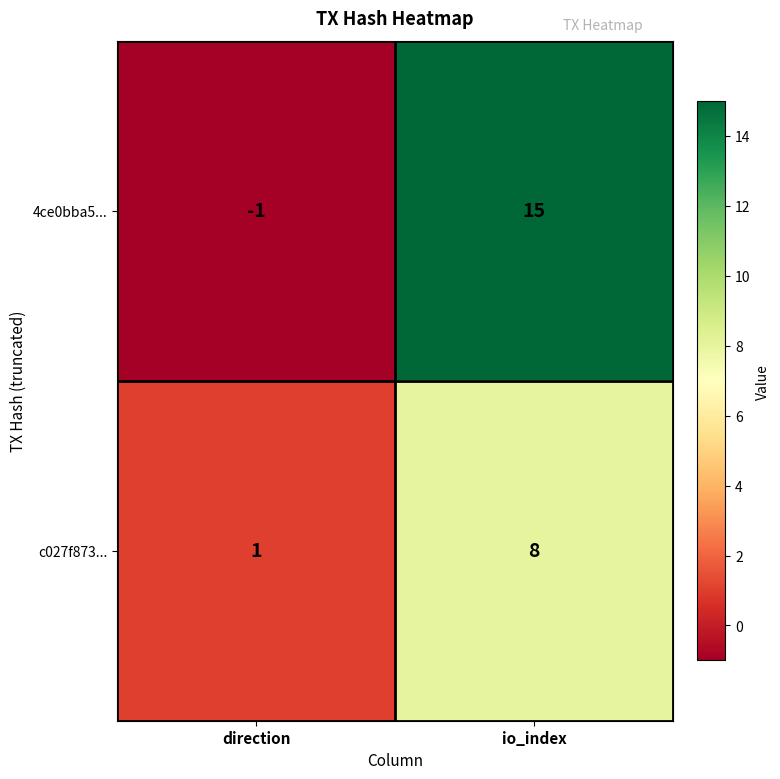

Reading left to right, transcribe all the data shown in this chart.

4ce0bba5...: -1	15
c027f873...: 1	8